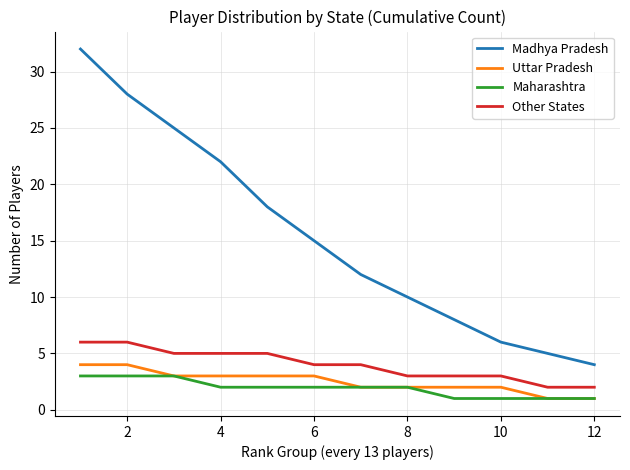

Which series has the largest total across all categories?

Madhya Pradesh